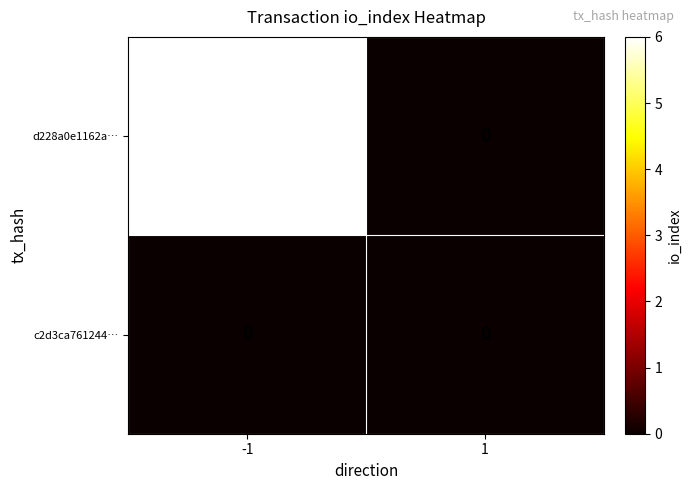

What is the maximum value shown in the chart?

6